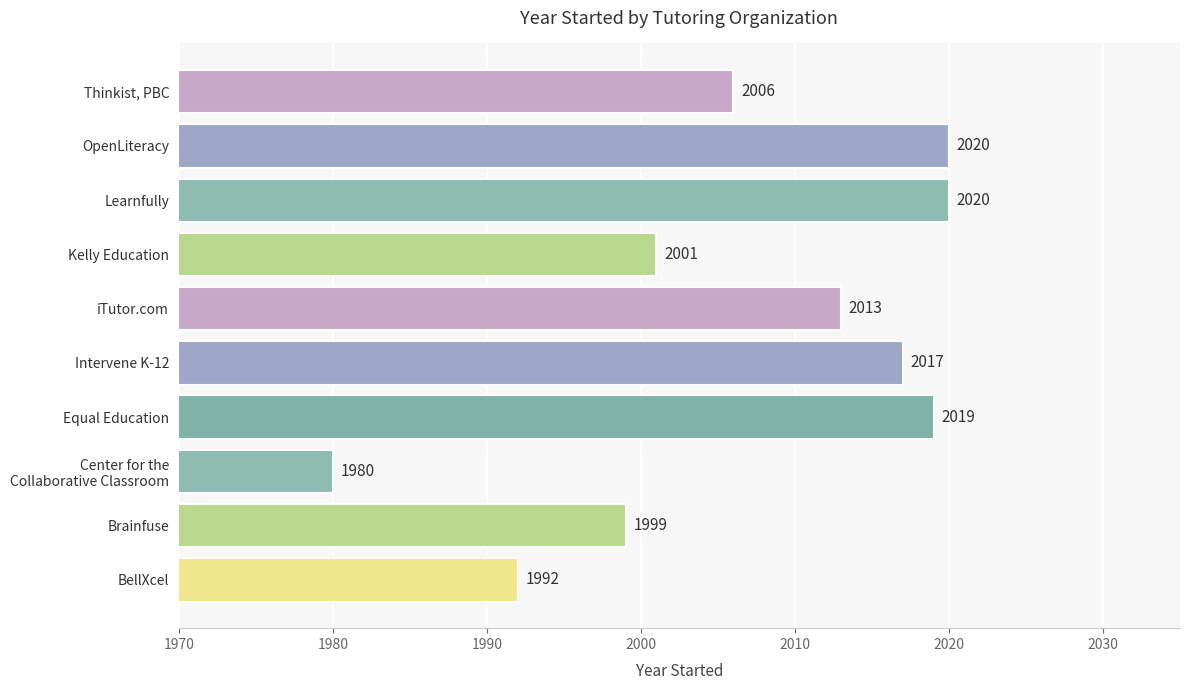

Is it true that the value at BellXcel is 1992?

True